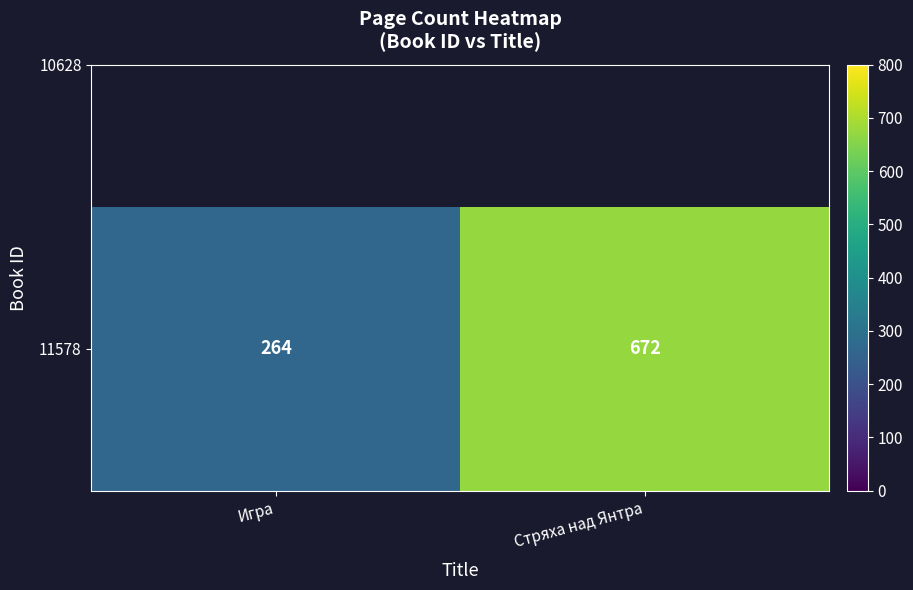

What is the difference between the values at Игра and Стряха над Янтра?

408